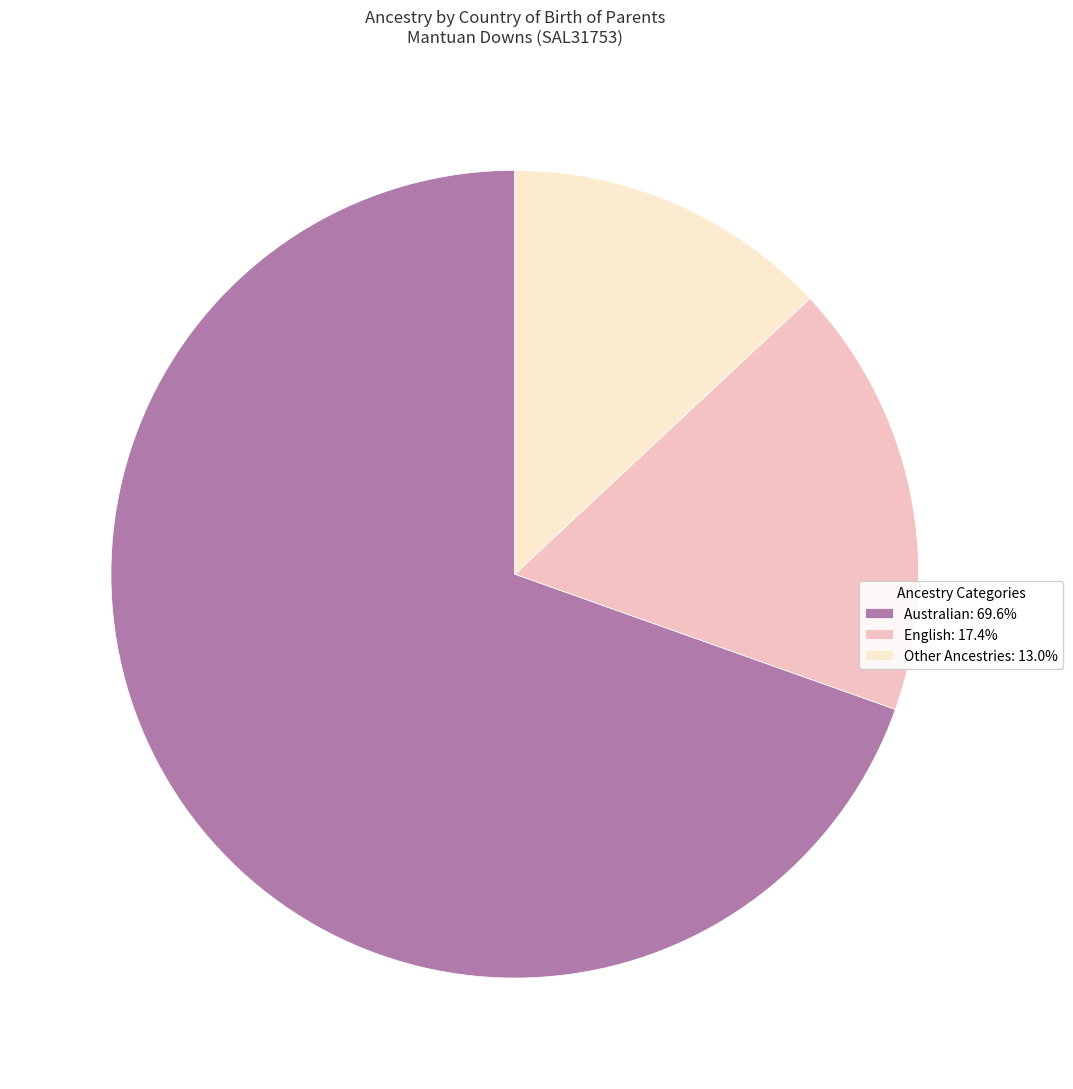

Does Other Ancestries: 13.0% represent more than half of the total?

No